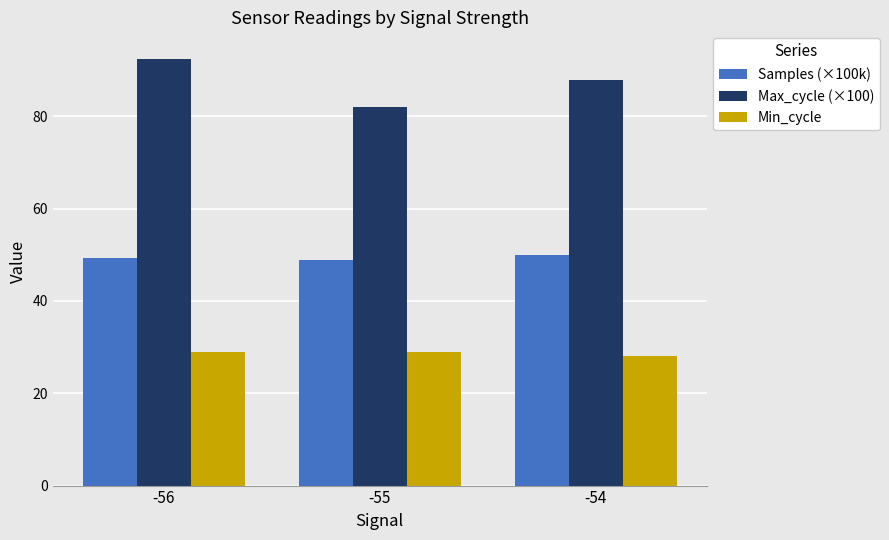

What value does the Samples (×100k) series have at -55?

49.0